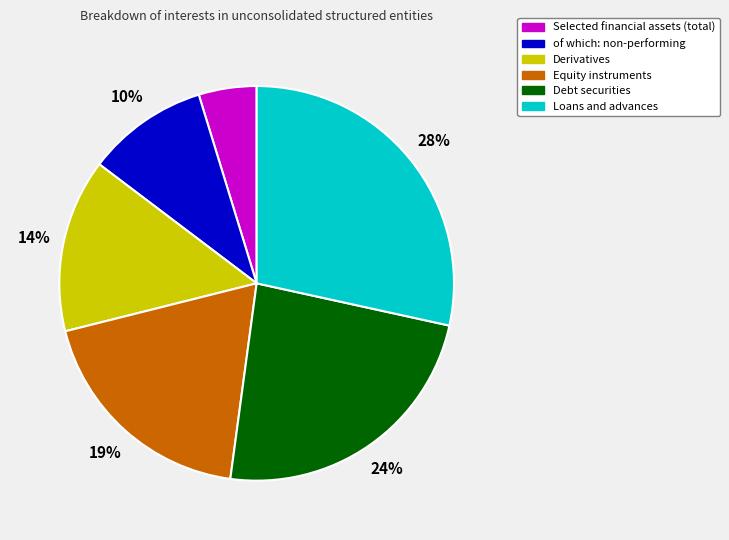

Is there a majority slice in this chart?

No